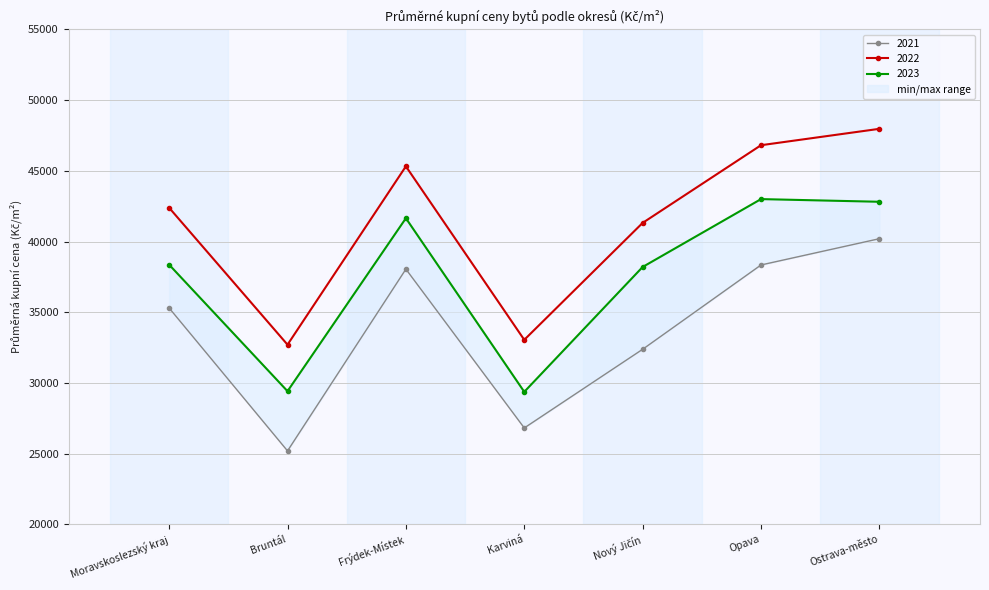

Which category has the lowest value in the 2022 series?

Bruntál